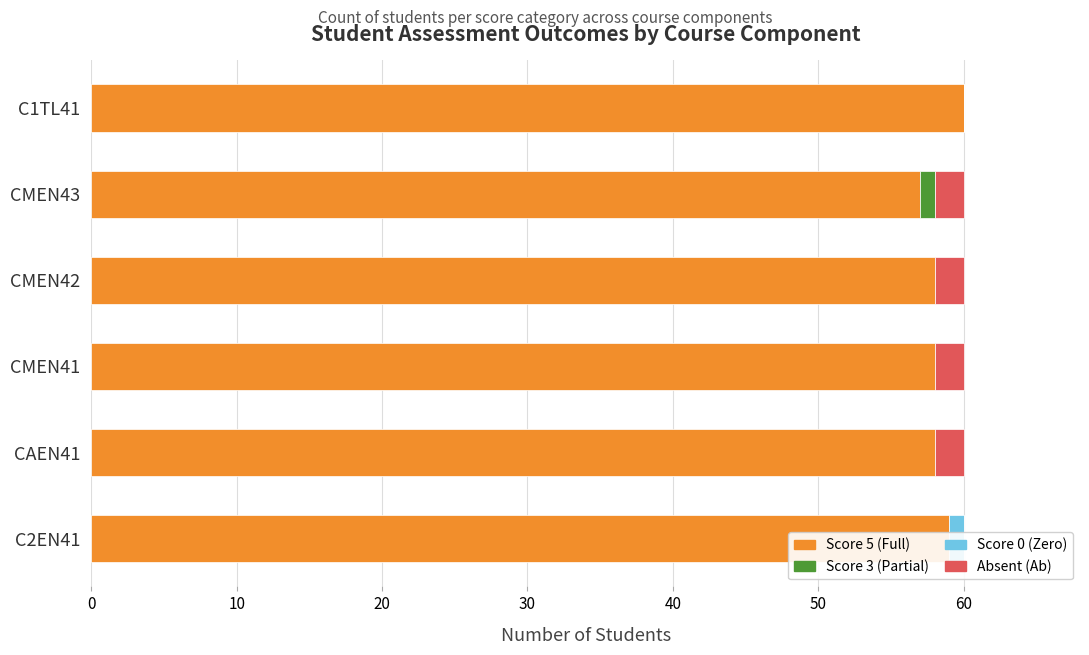

Is it true that Score 3 (Partial) equals 0 at CMEN41?

False